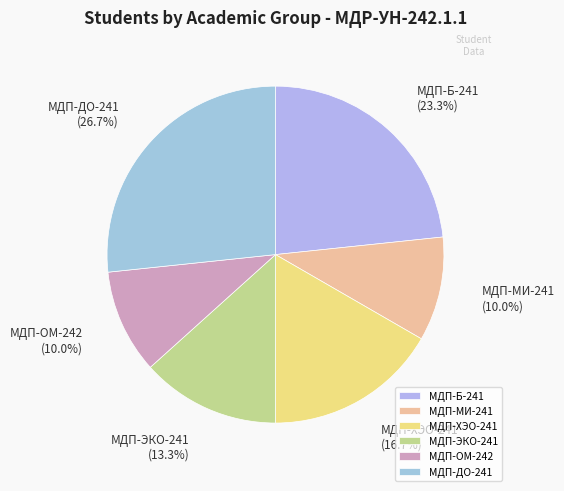

True or false: МДП-ОМ-242 accounts for 24% of the total.

False